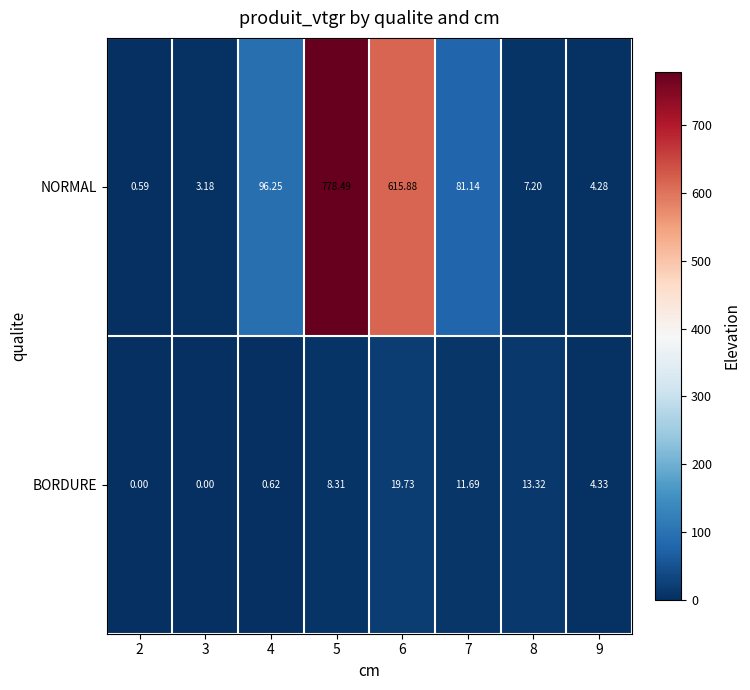

How many series are shown in this chart?

2